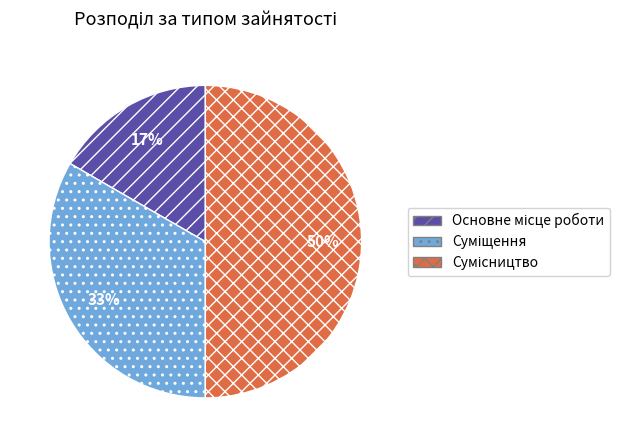

To the nearest percent, what is the average slice percentage?

33%